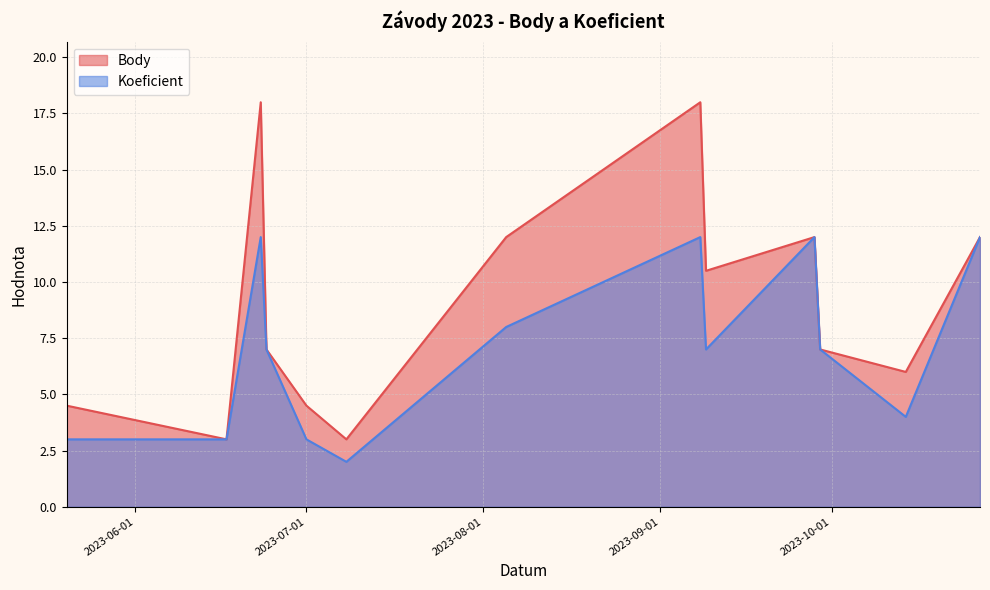

How many values in the Body series are below 7?

5